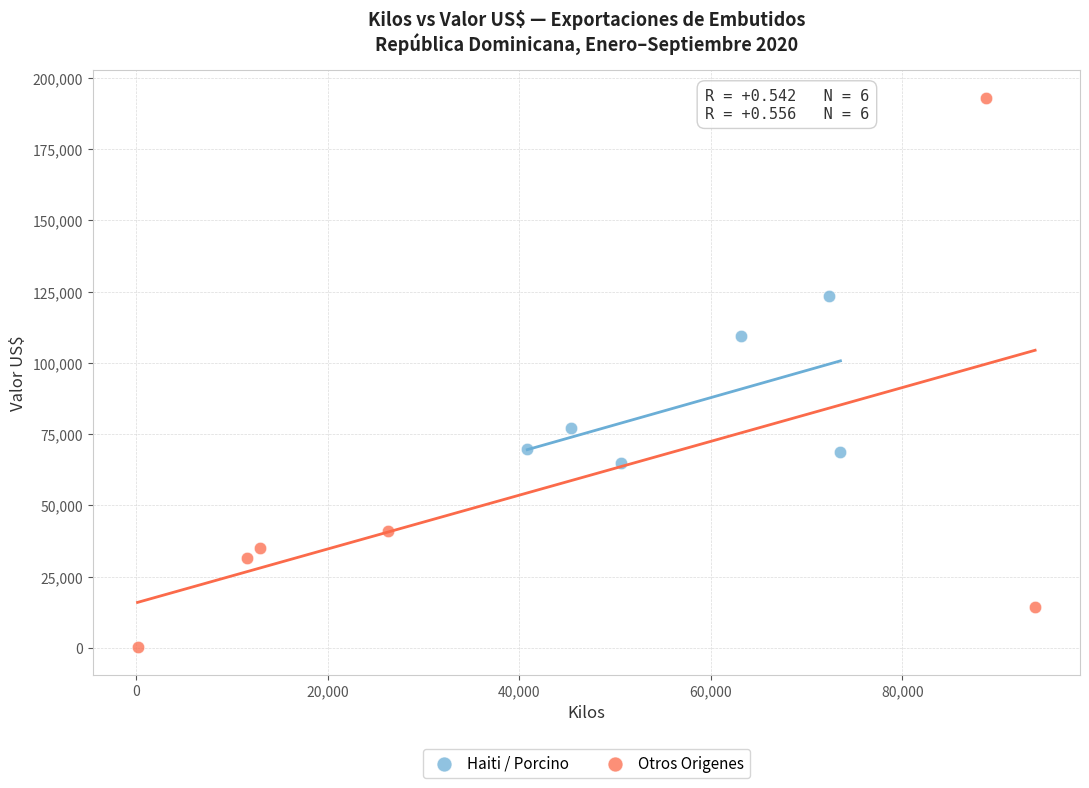

Which series has the widest spread of Y values?

Otros Origenes